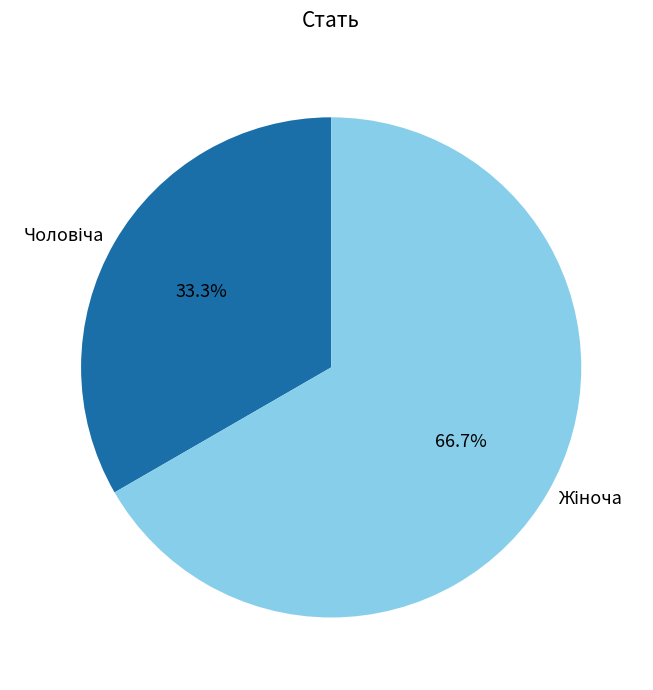

Is there any slice that represents more than half of the pie?

Yes